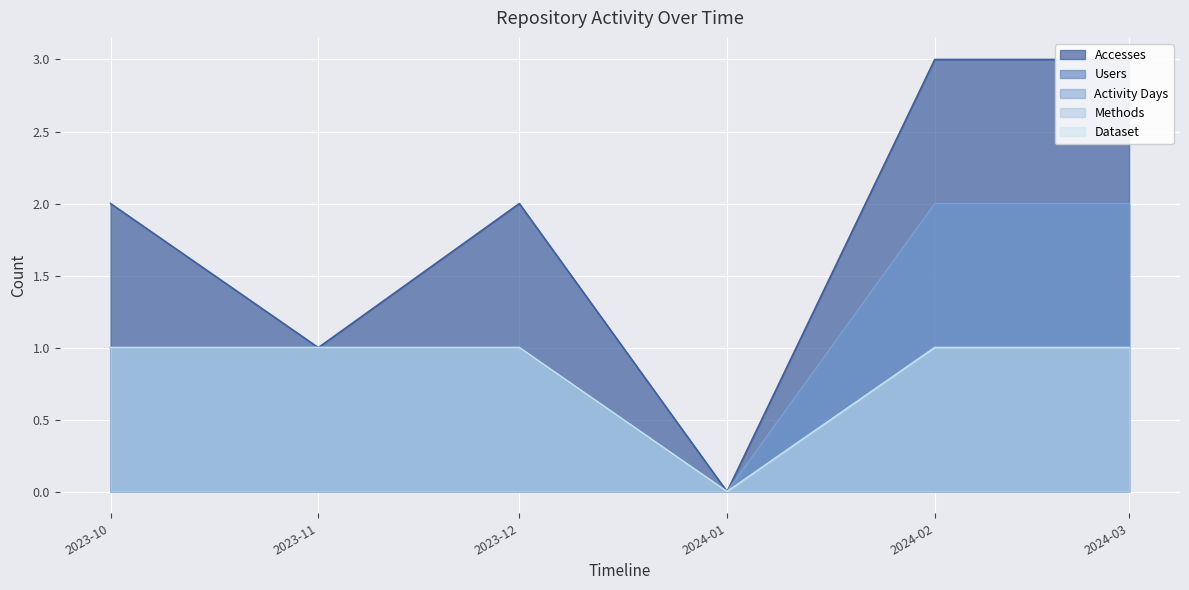

The Users series shows 0 at 2023-10. True or false?

False